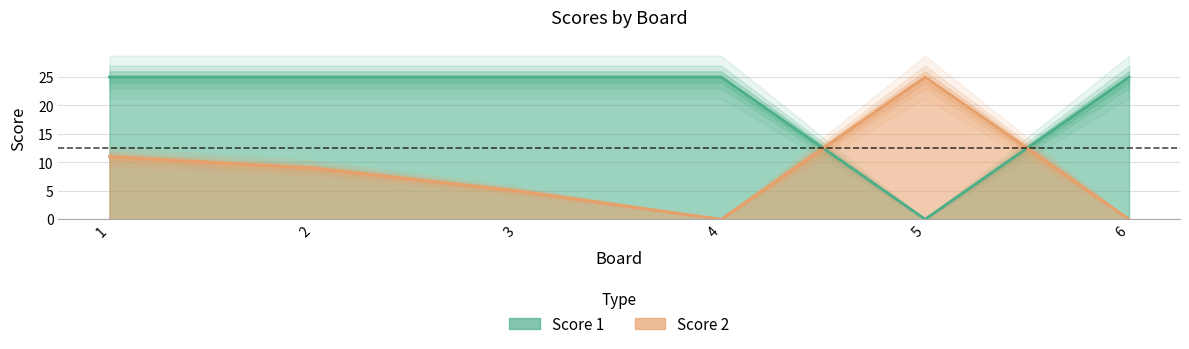

The value of Score 1 at 2 is 10. True or false?

False